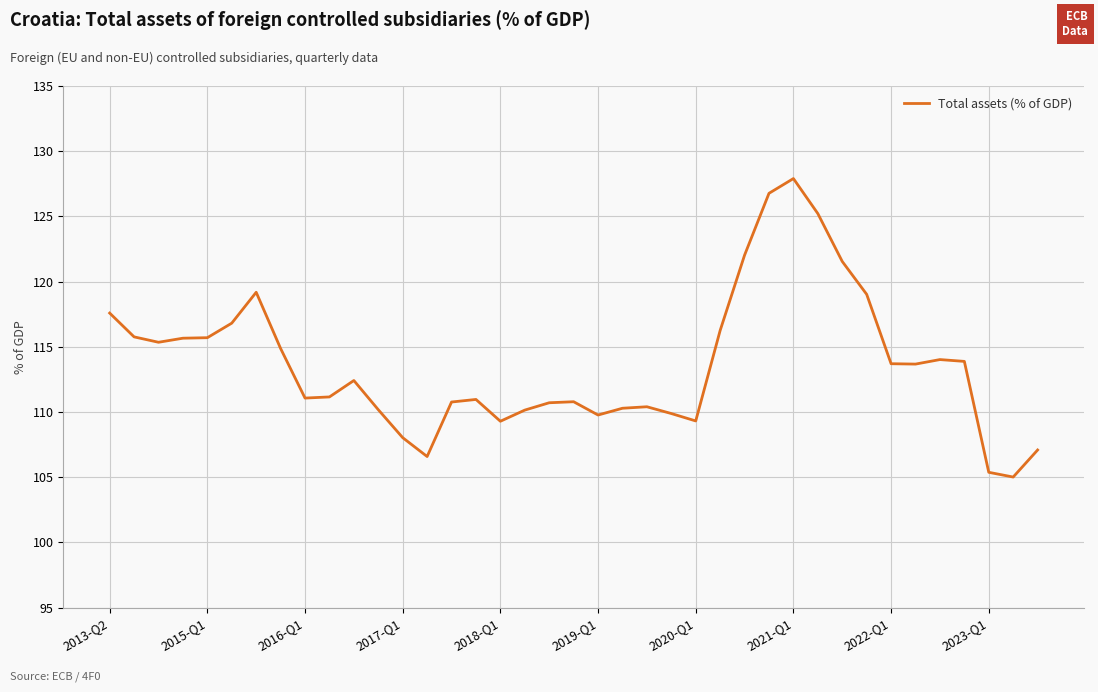

What is the difference between the maximum and minimum values?

22.9